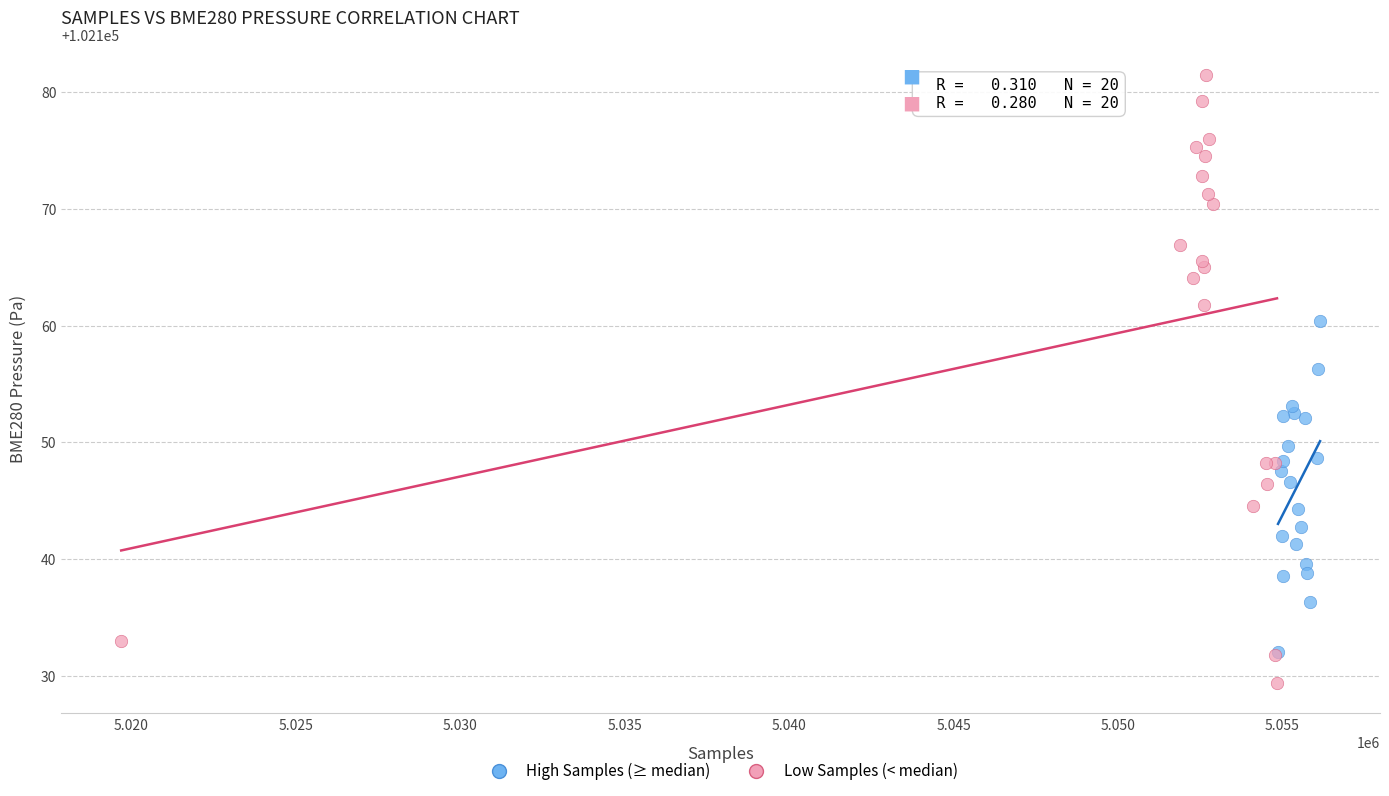

Which series reaches the maximum Y coordinate?

Low Samples (< median)